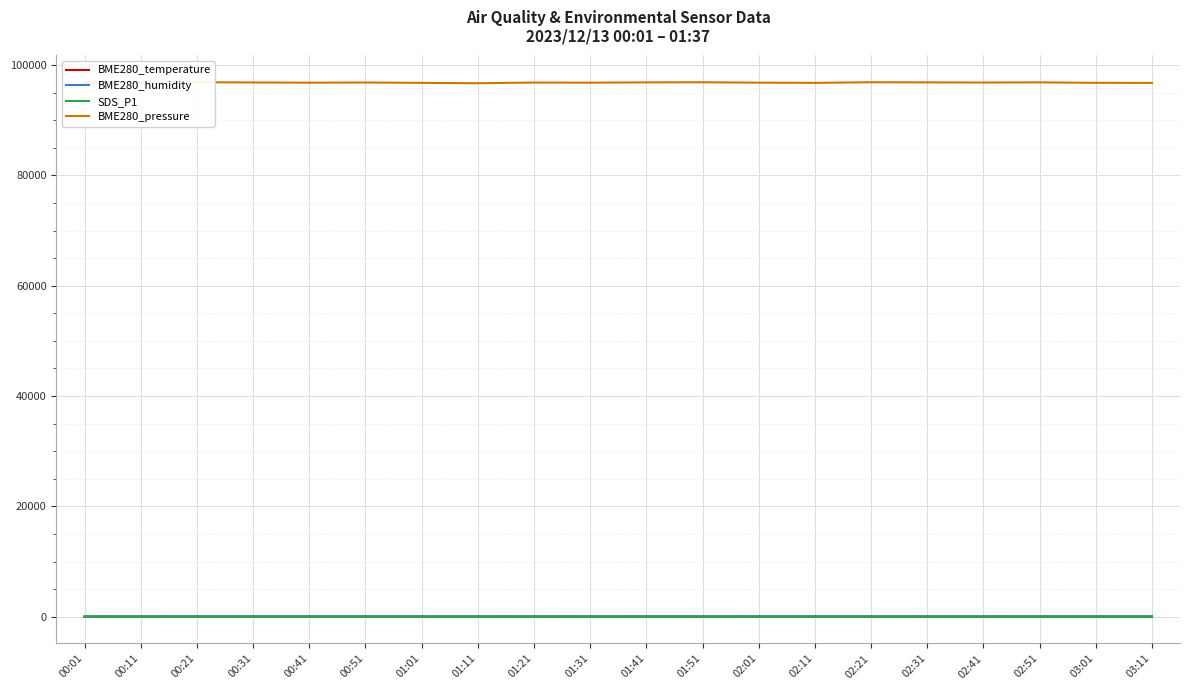

What is the difference between the maximum and minimum values in the SDS_P1 series?

0.1